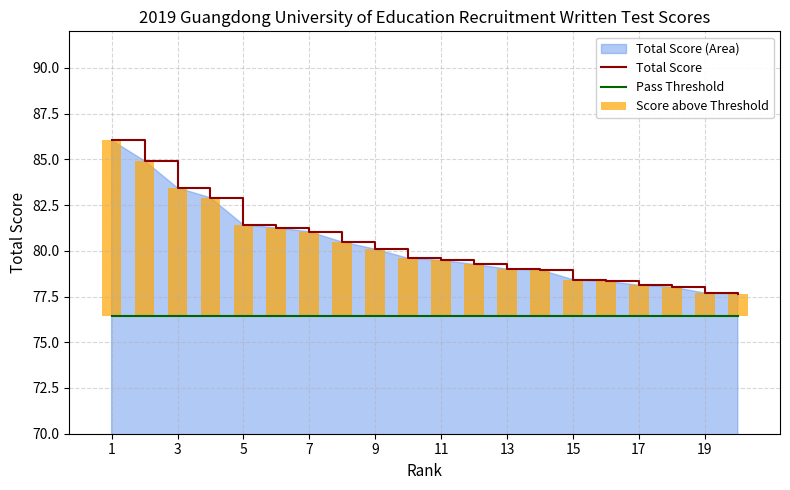

What is the minimum value for Total Score?

77.7